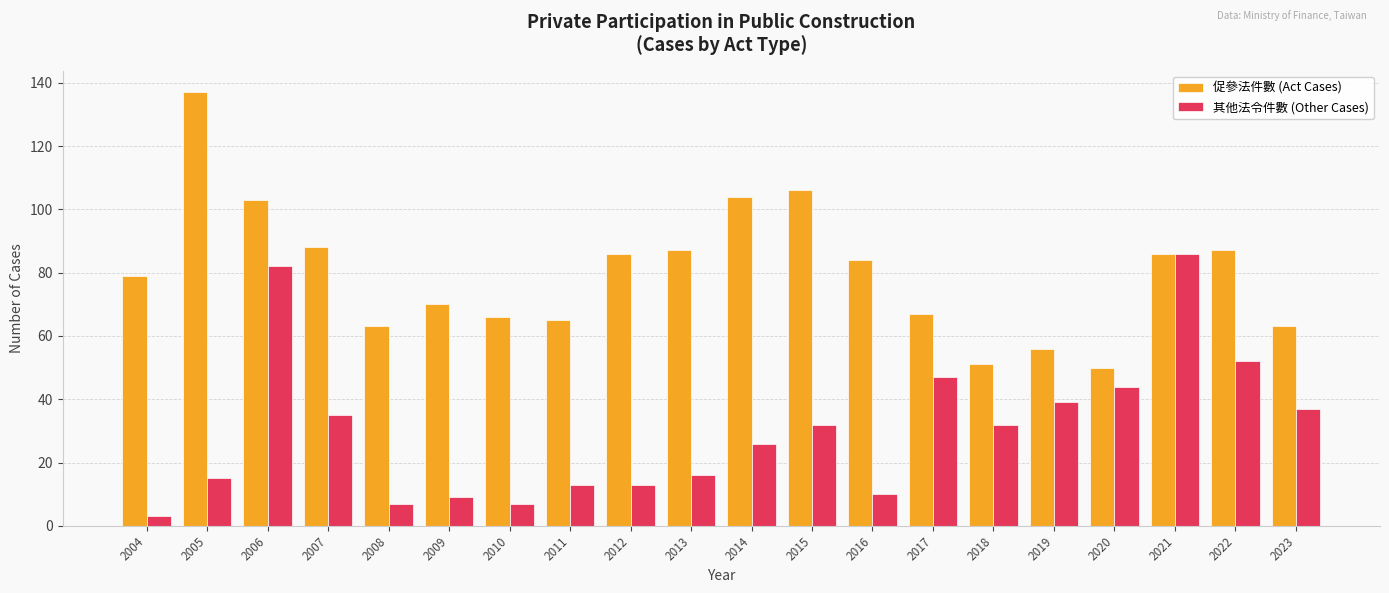

Which series has the widest spread of values?

促參法件數 (Act Cases)